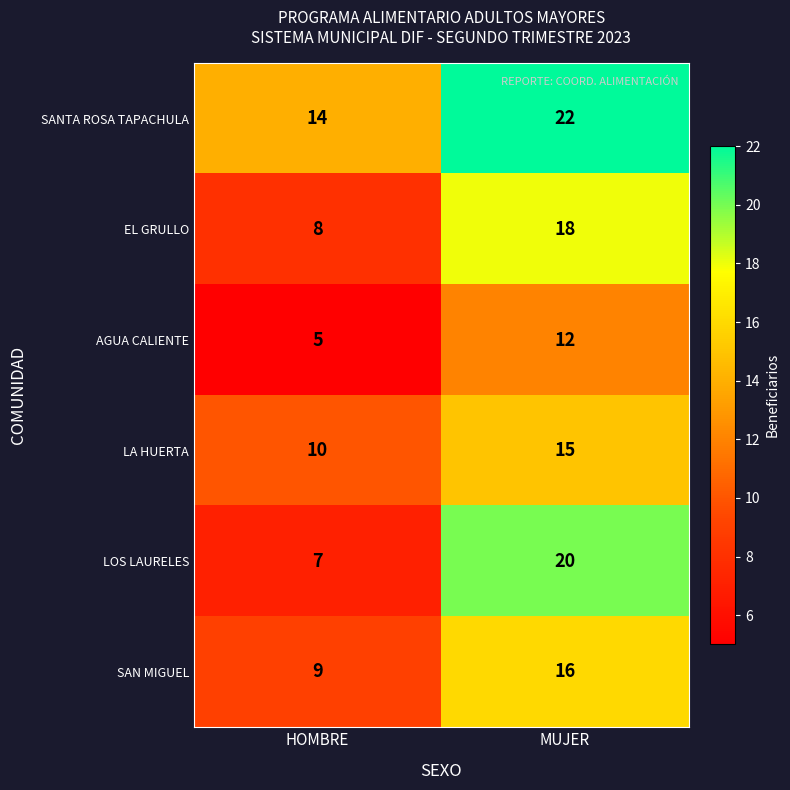

Rank the series at HOMBRE from highest to lowest value.

SANTA ROSA TAPACHULA, LA HUERTA, SAN MIGUEL, EL GRULLO, LOS LAURELES, AGUA CALIENTE